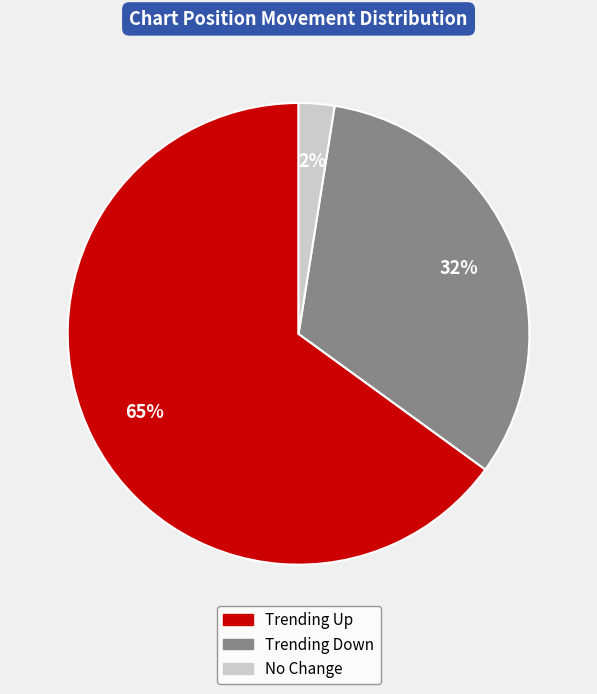

To the nearest percent, what is the average slice percentage?

33%